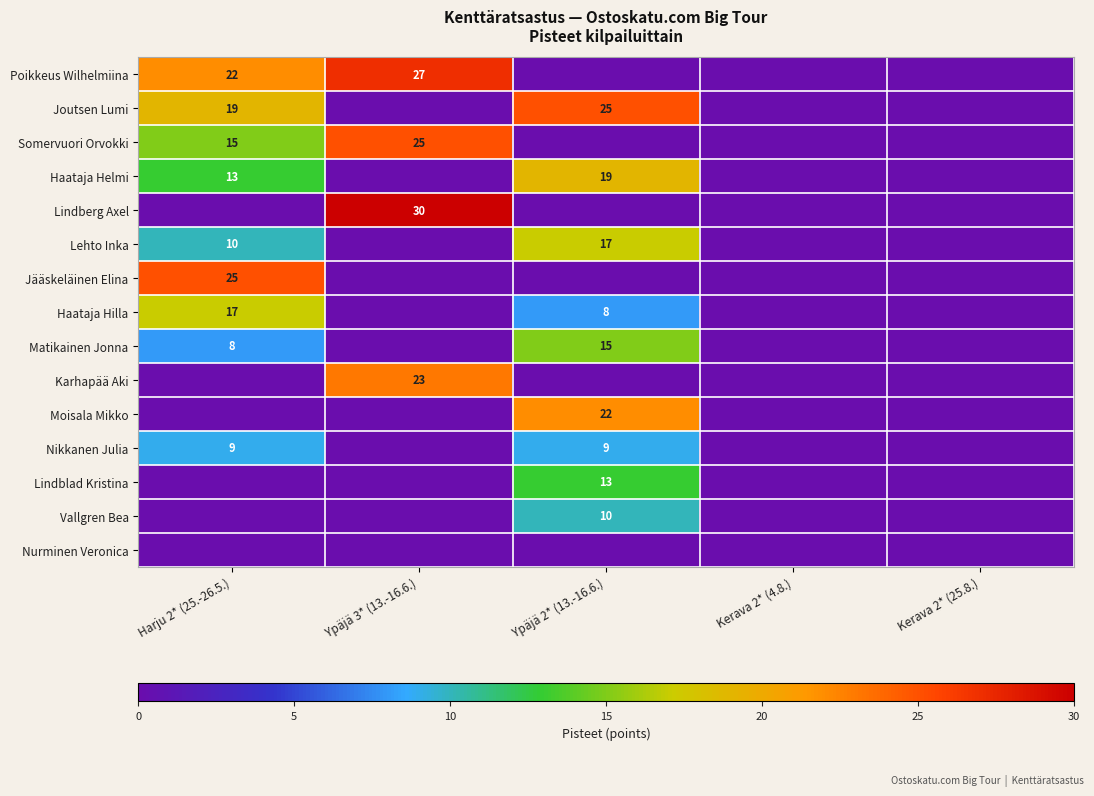

The Matikainen Jonna series shows 8 at Harju 2* (25.-26.5.). True or false?

True